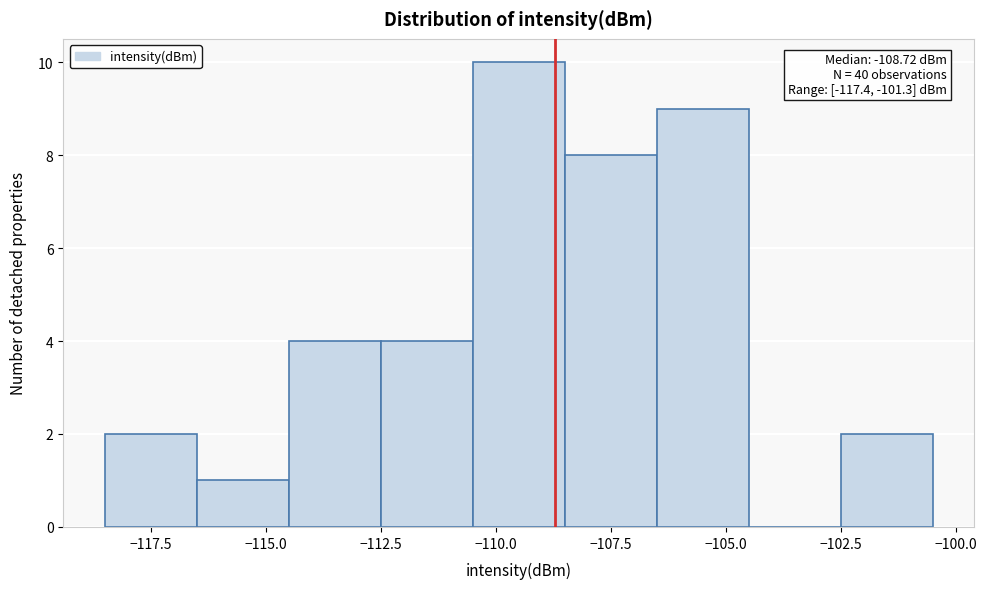

Which range on the x-axis has the tallest bar?

-110.5 to -108.5